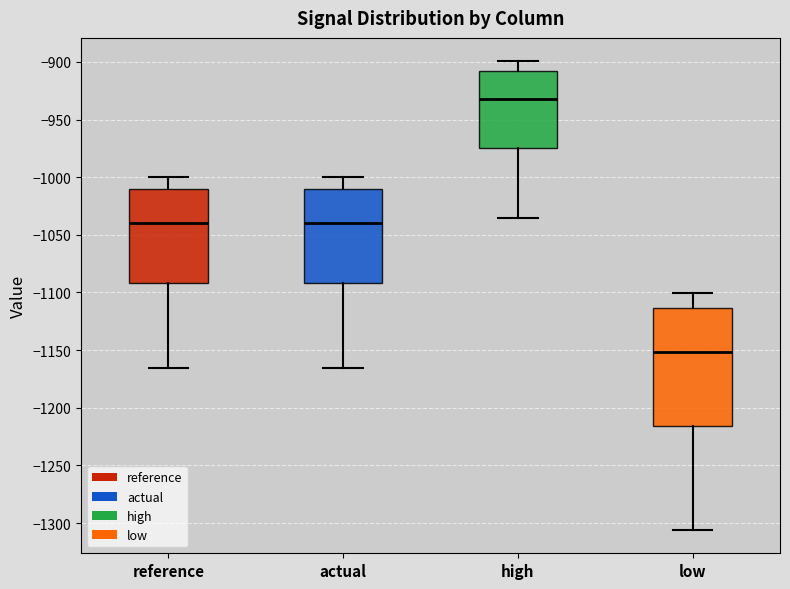

Reading left to right, transcribe this box plot: for each box, give where its median line is, the range the box spans, and where its two whiskers end, as read against the y-axis. The values are not printed on the chart, so give them approximately, as read against the axis.

reference: median -1040, box -1090 to -1010, whiskers -1165 to -1000
actual: median -1040, box -1090 to -1010, whiskers -1165 to -1000
high: median -935, box -975 to -910, whiskers -1035 to -900
low: median -1150, box -1215 to -1115, whiskers -1305 to -1100